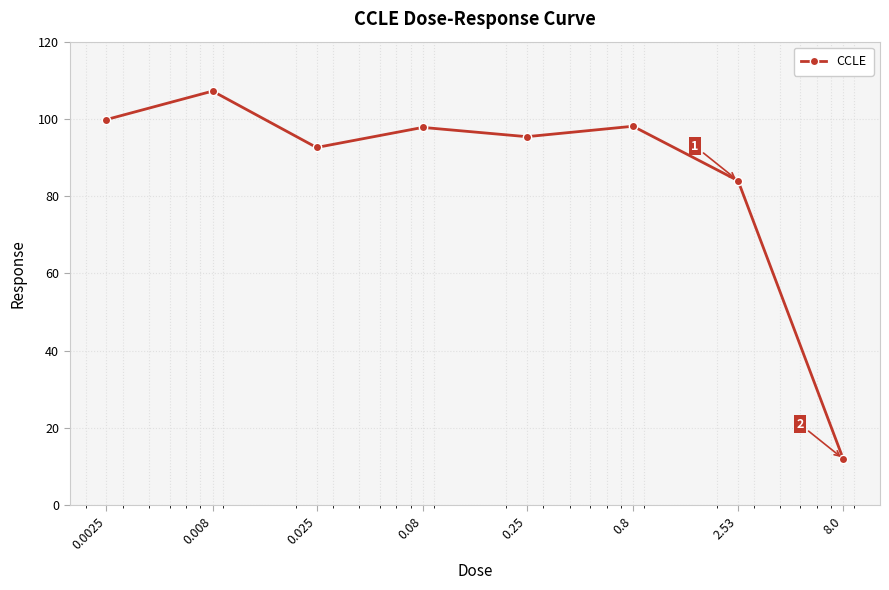

What is the maximum value shown in the chart?

107.2